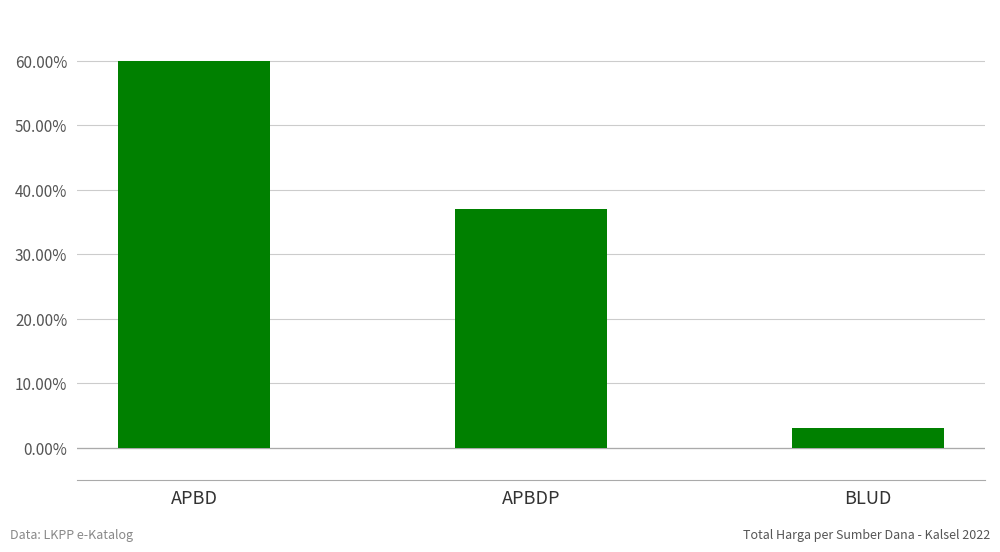

What is the change in value from APBD to APBDP?

-22.9